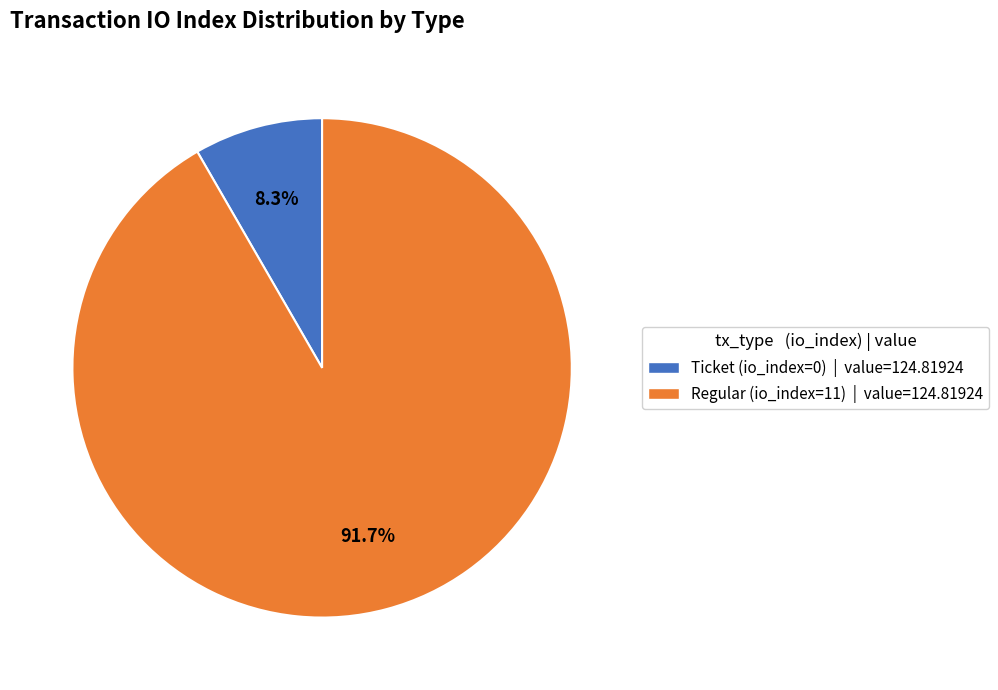

Is Ticket (io_index=0) the majority of the pie?

No